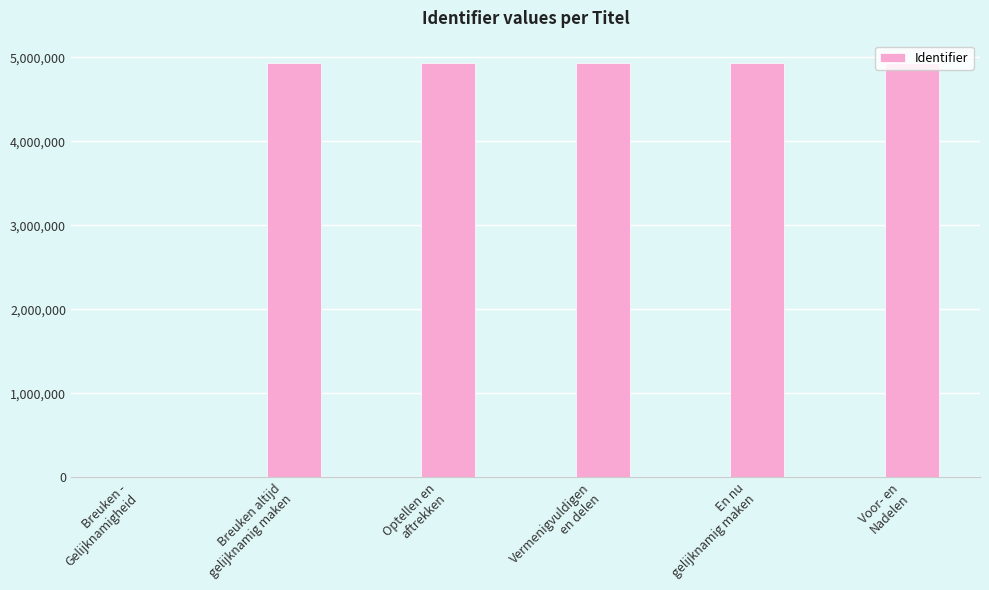

What is the greatest value displayed?

4938277